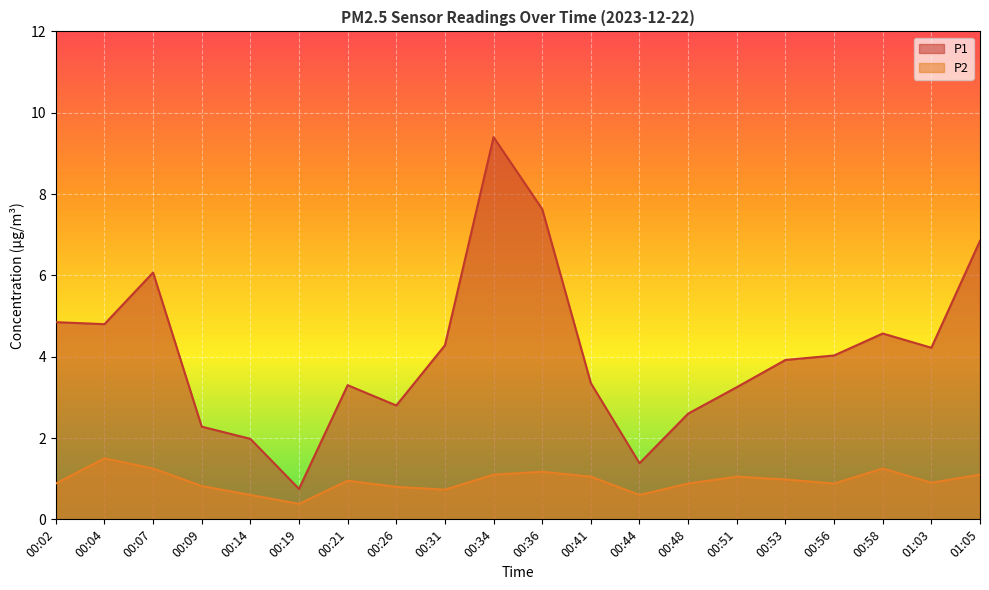

What is the spread (max minus min) of values at 00:36?

6.5